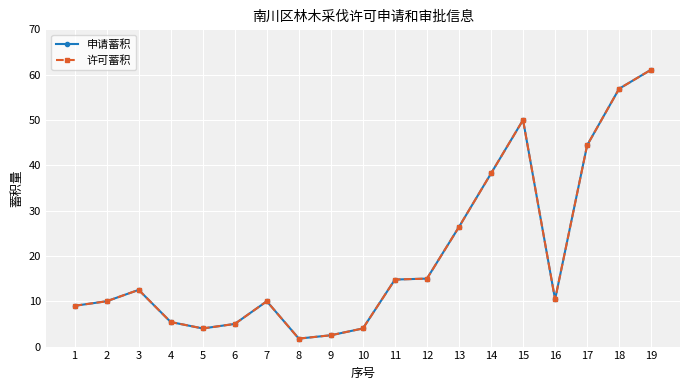

Rank the series by their maximum value, from highest to lowest.

申请蓄积, 许可蓄积